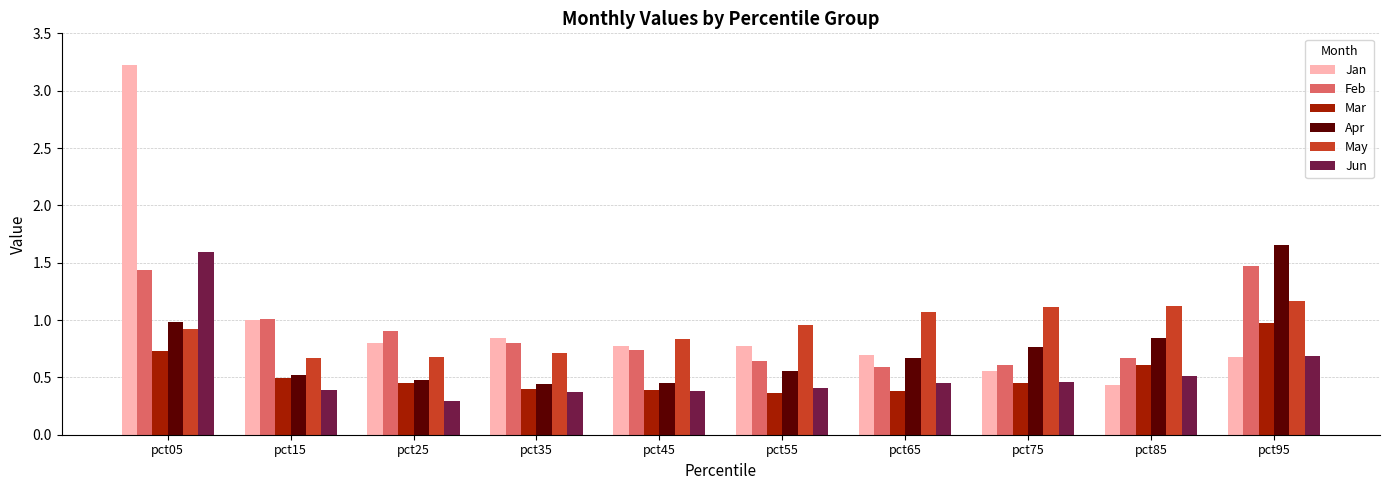

Is the value of Jun at pct75 greater than the value of May at pct05?

No